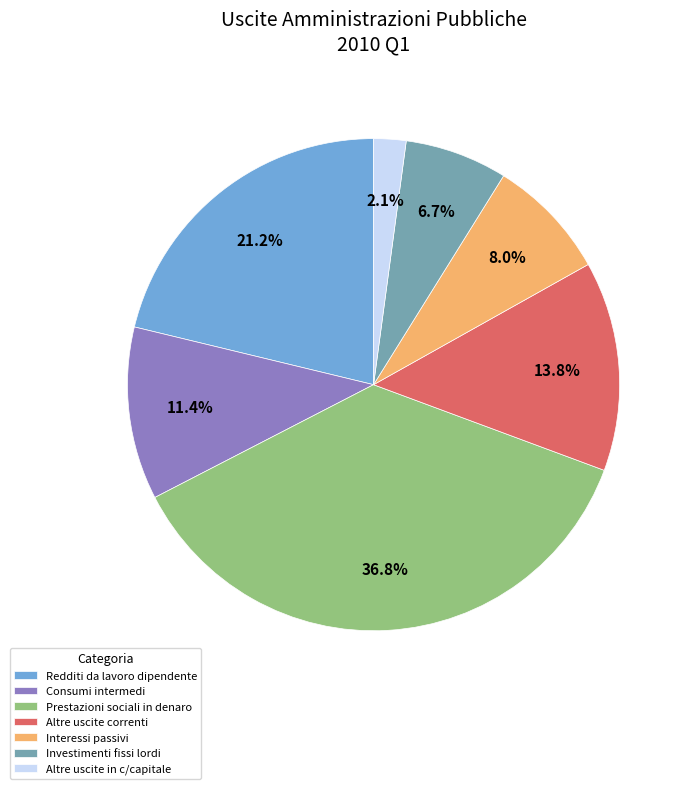

Is there any slice that represents more than half of the pie?

No